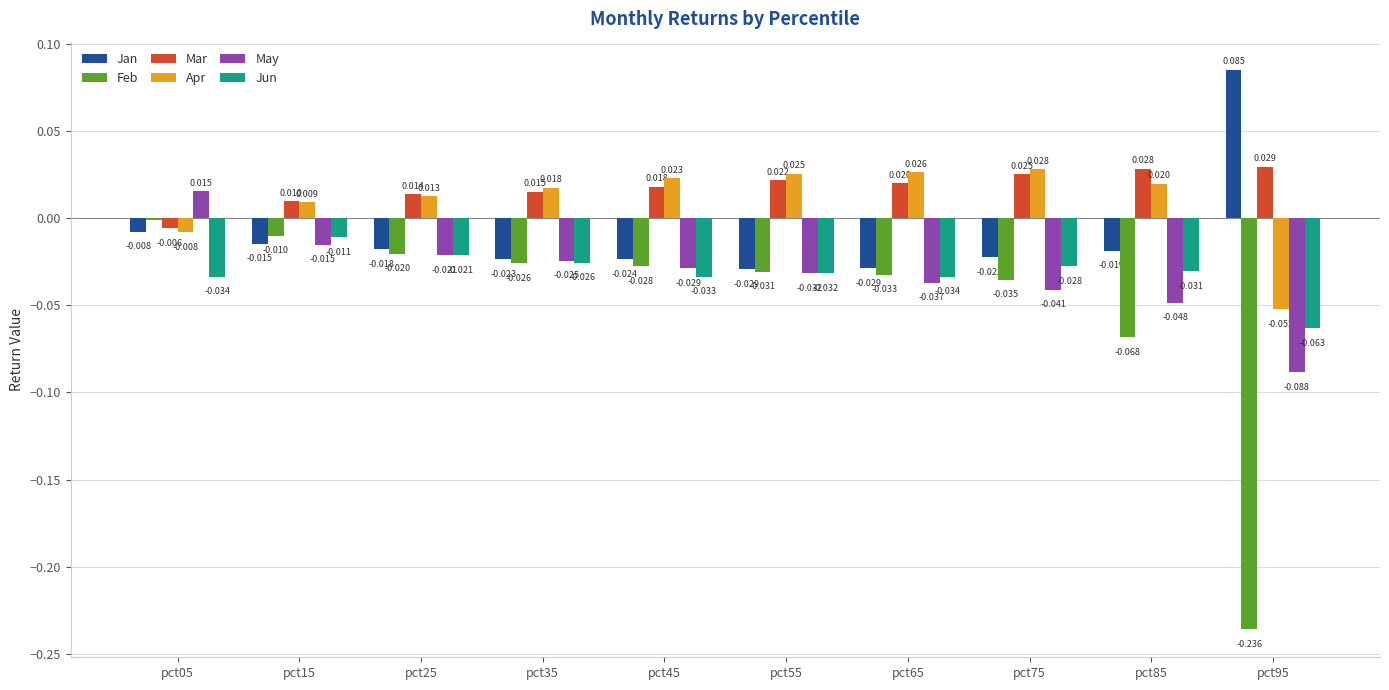

What are all the series names shown in the legend?

Jan, Feb, Mar, Apr, May, Jun